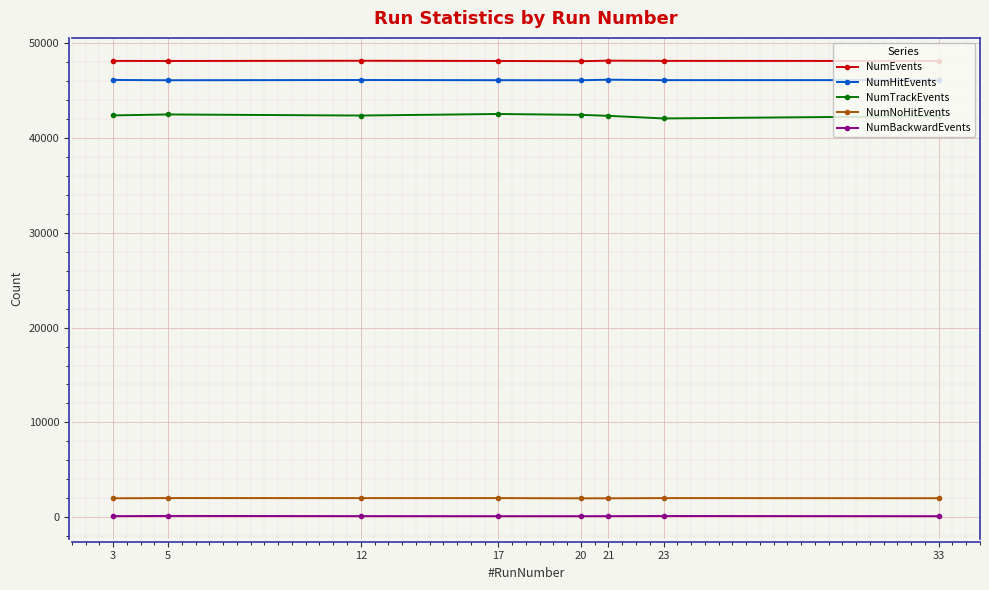

Is it true that NumEvents equals 18802 at 17?

False